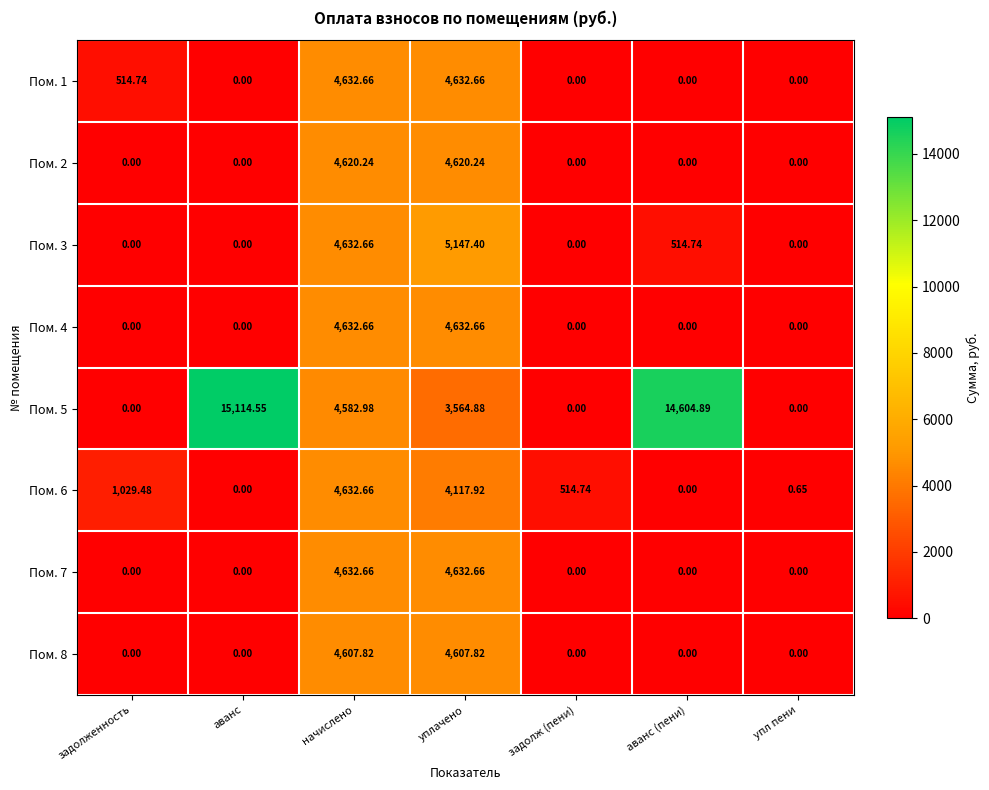

How many categories are shown in the chart?

7